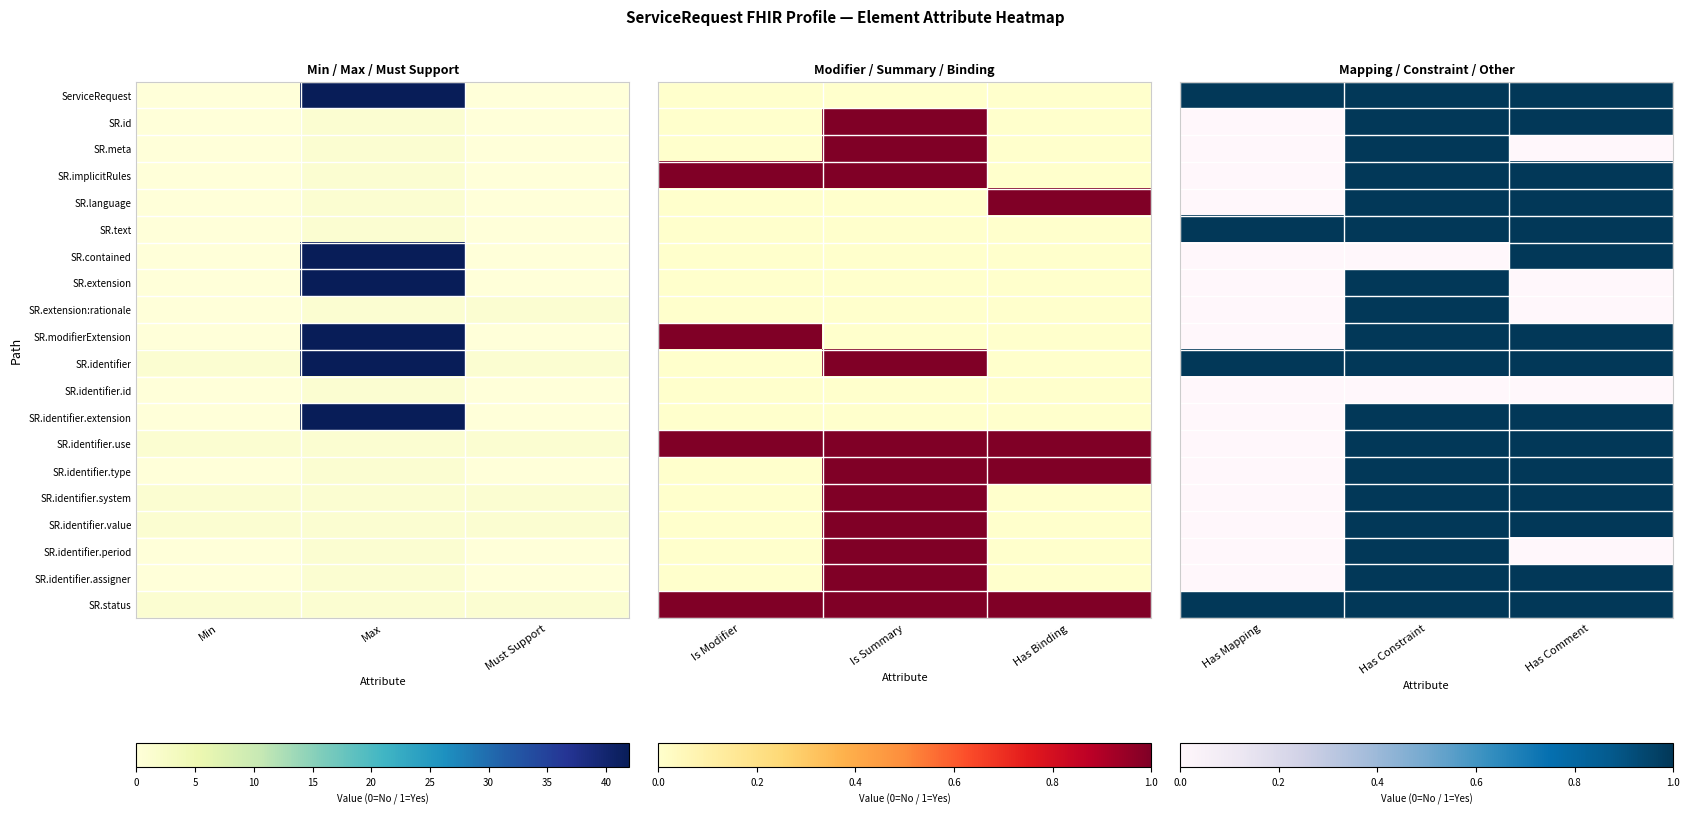

Rank the categories by SR.status value from highest to lowest.

Has Mapping, Has Constraint, Has Comment